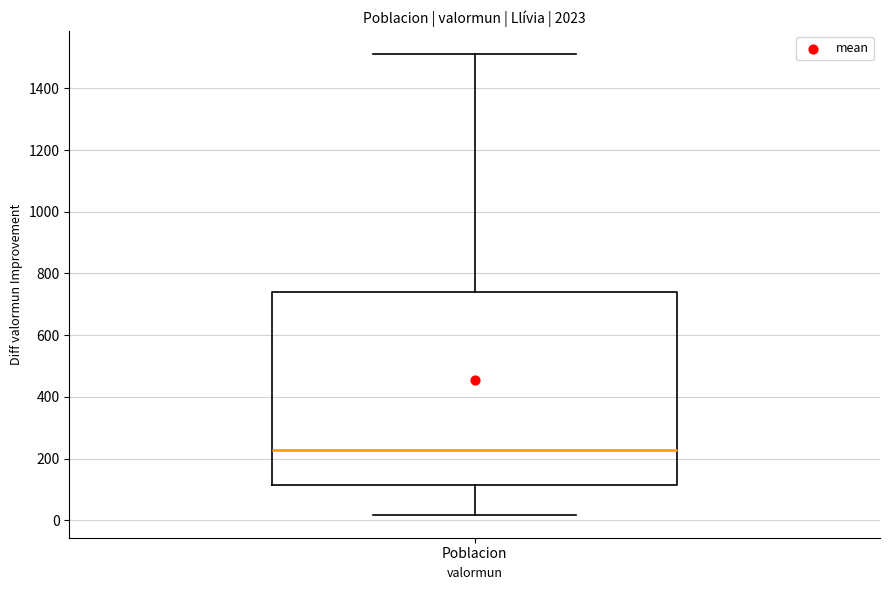

Read this box plot against the y-axis: the position of the median line, the range covered by the box, and the ends of both whiskers. The values are not printed on the chart, so give them approximately, as read against the axis.

median 220, box 120 to 740, whiskers 20 to 1520